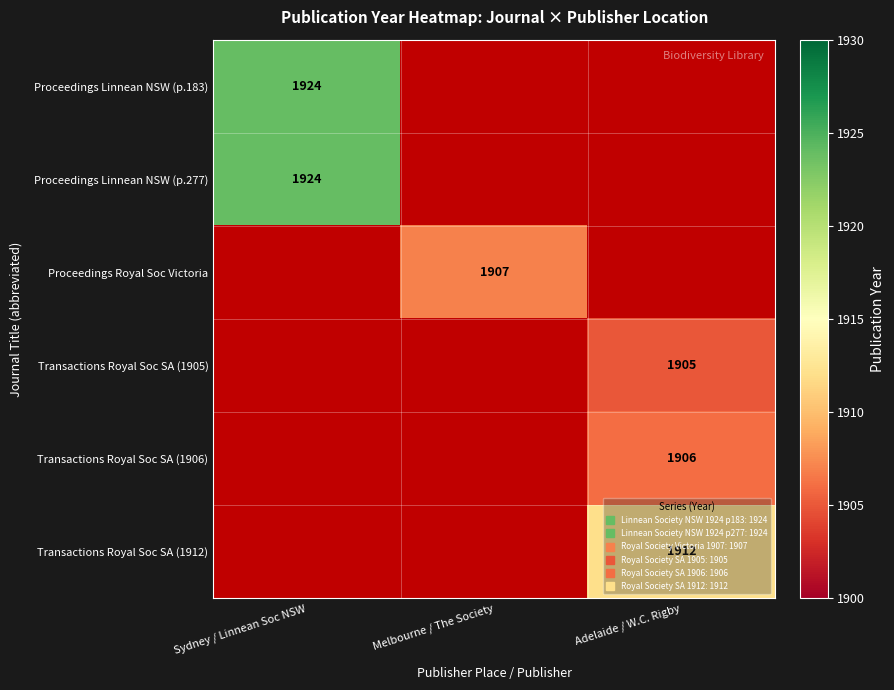

Which series has the largest range (max minus min)?

Proceedings Linnean NSW (p.183)